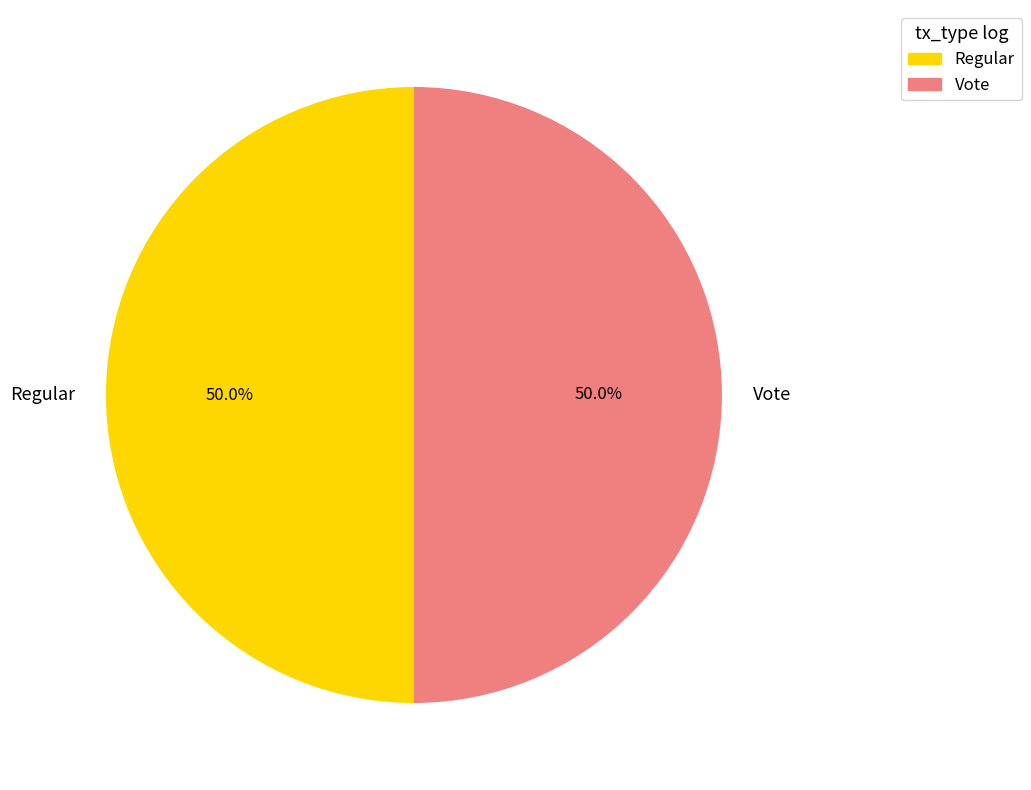

How many segments does this pie chart have?

2